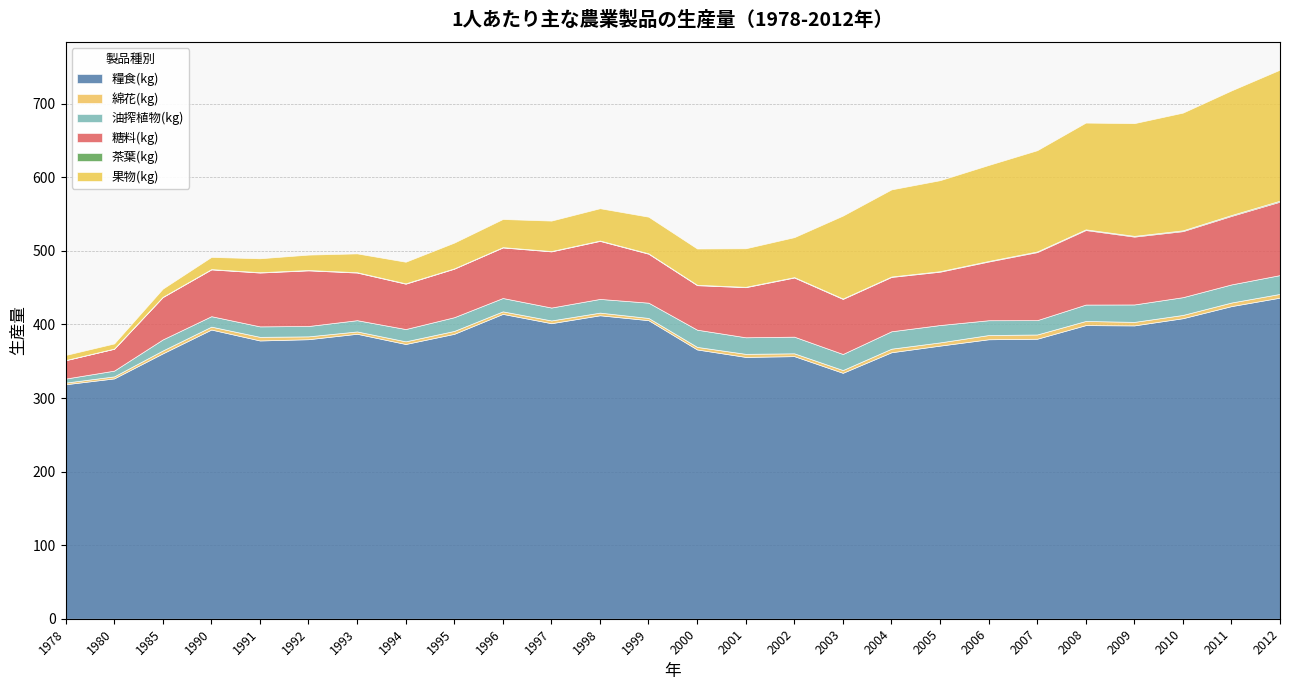

What is the minimum value for 糧食(kg)?

318.7